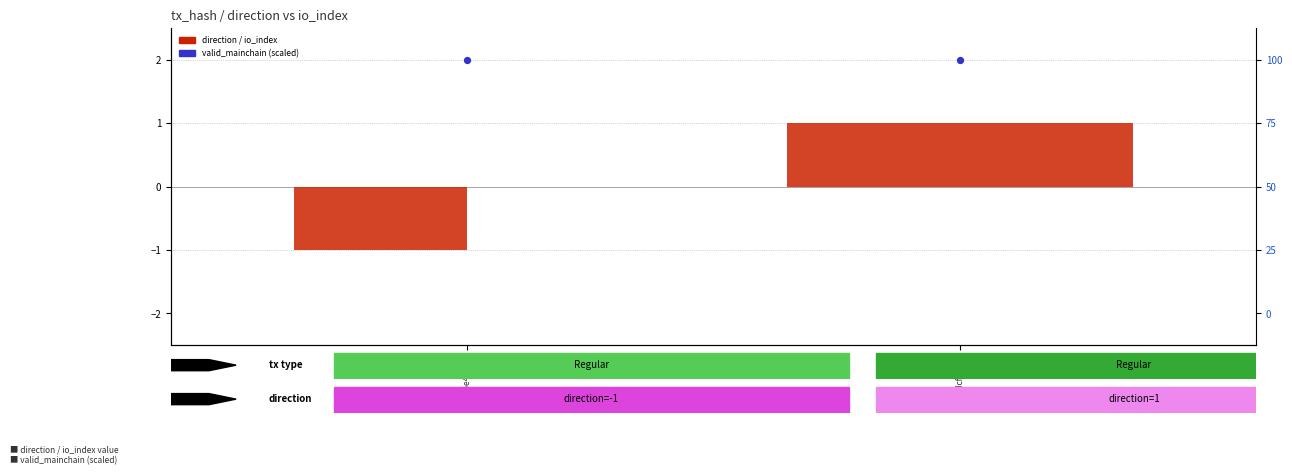

Reading right to left, transcribe all the data shown in this chart.

direction: 1	-1
io_index: 1	0
valid_mainchain (scaled): 2	2